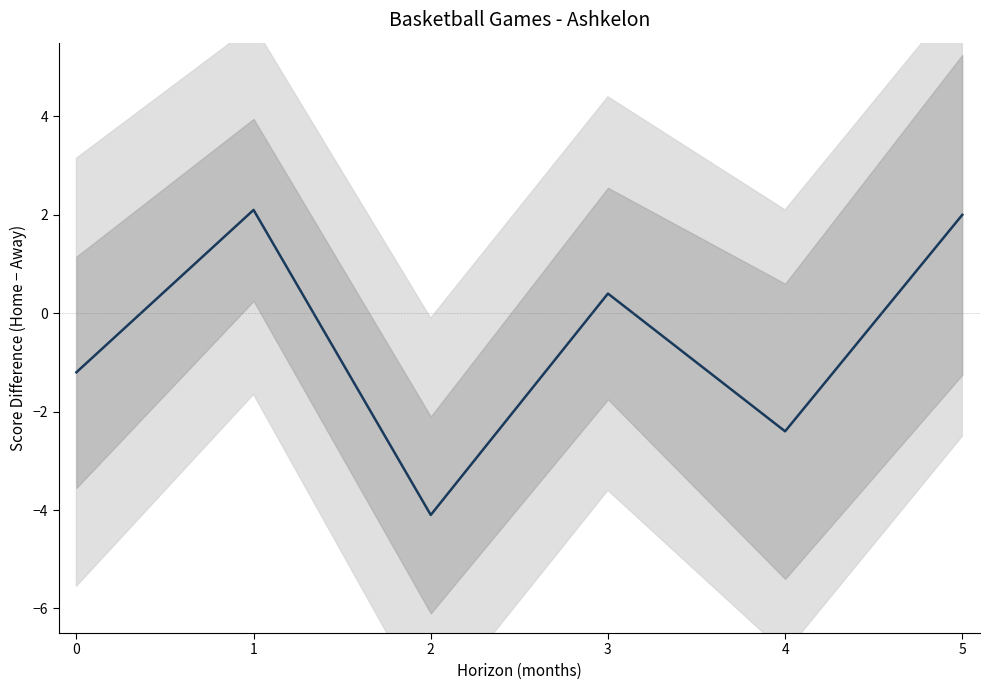

Is this an area chart (filled region under the line)?

No